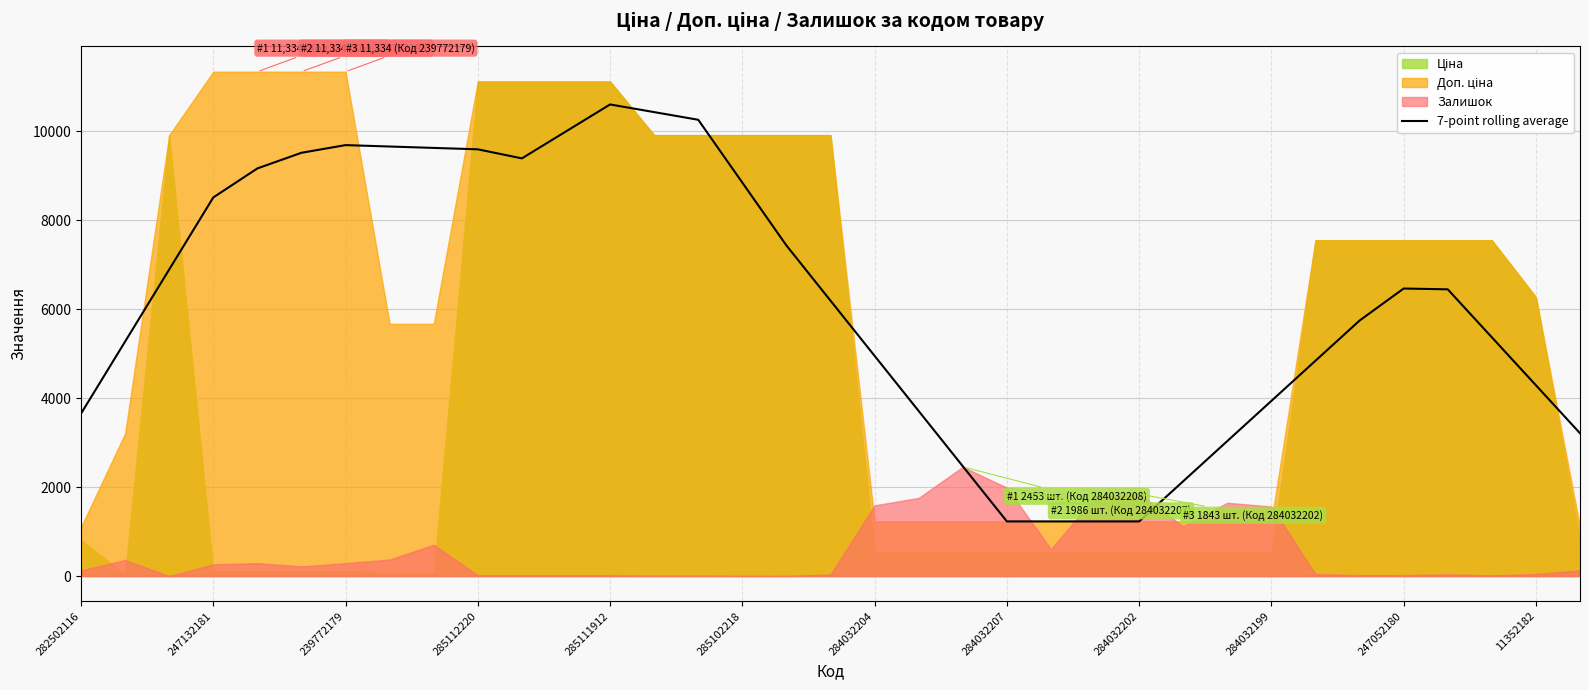

How many points are higher than both their immediate neighbors (excluding endpoints)?

3